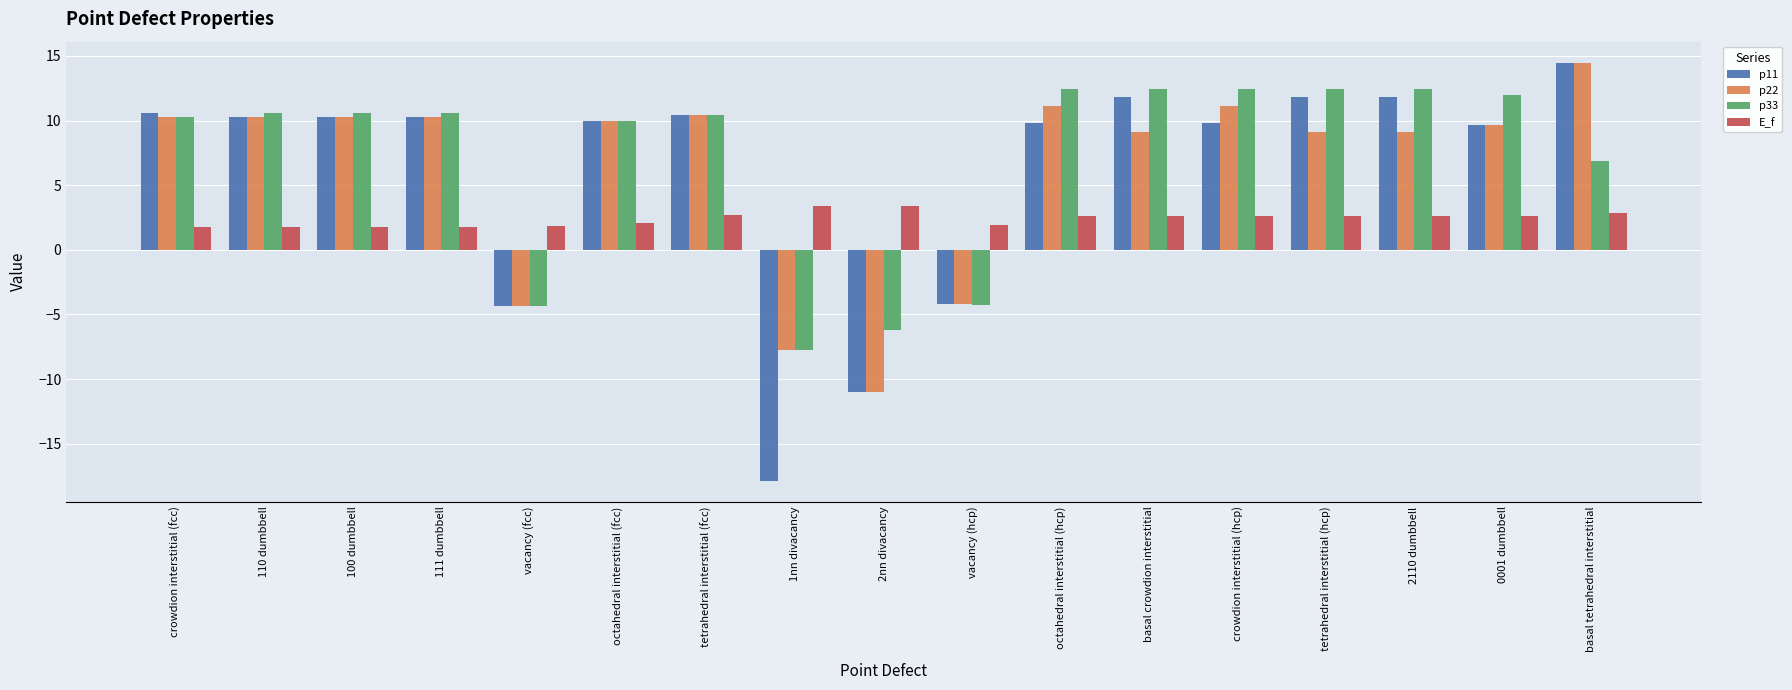

What is the total value across all series at basal crowdion interstitial?

36.0